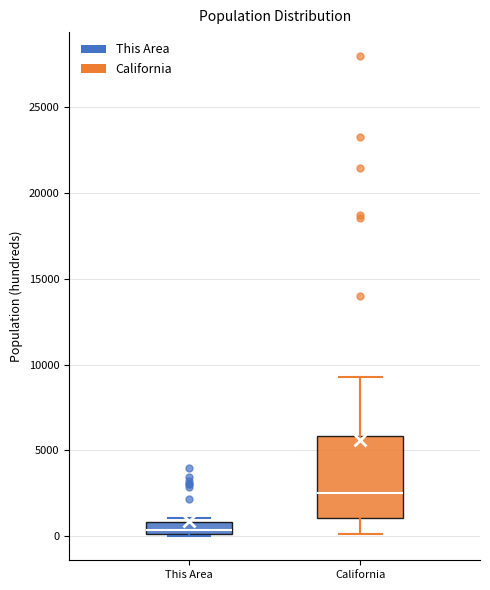

Which box's median line is the lowest?

This Area